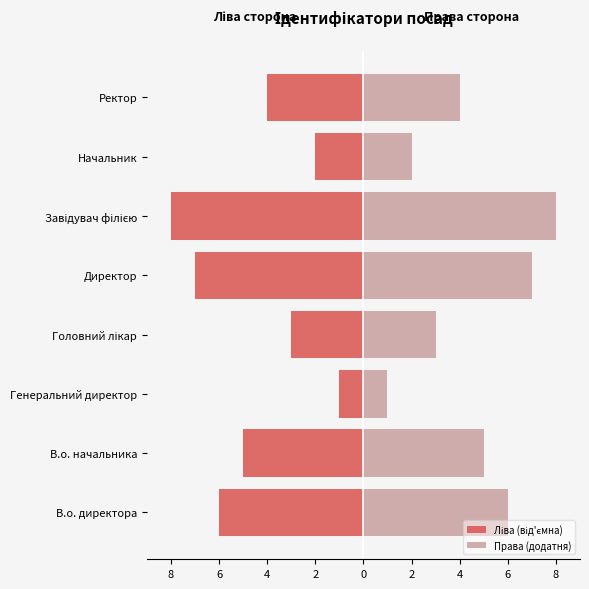

What is the difference between the second highest and second lowest values in the Права (додатня) series?

5